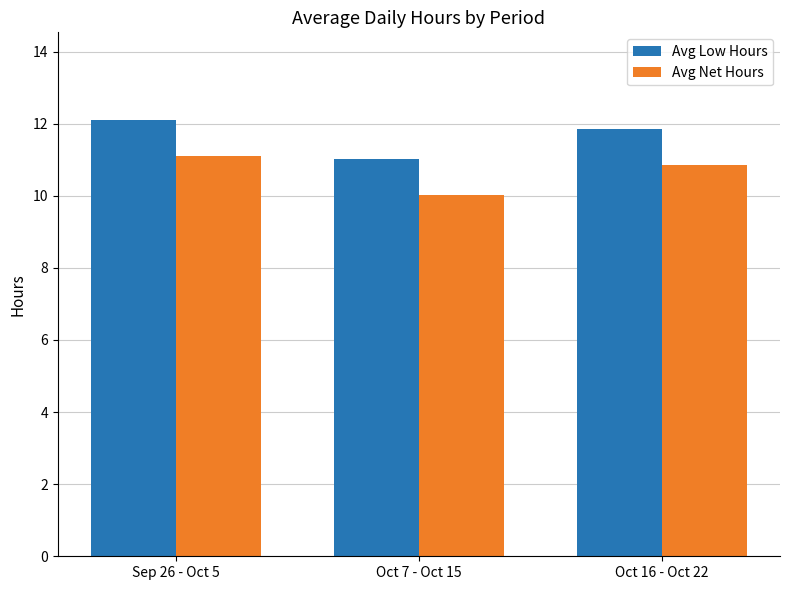

Count the number of categories in the chart.

3